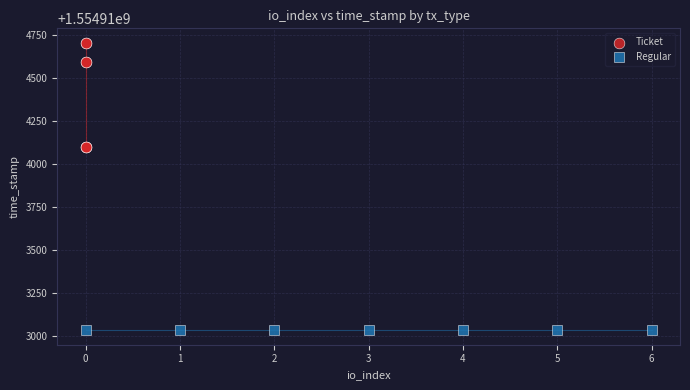

Which series contains the highest Y value?

Ticket